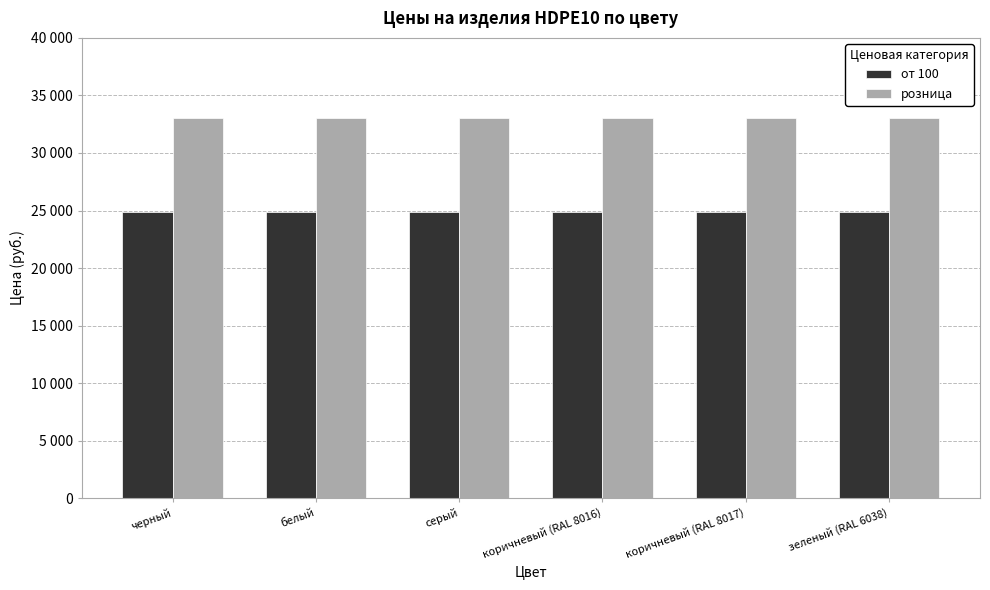

What is the value of the розница bar at the 2nd from the left?

33000